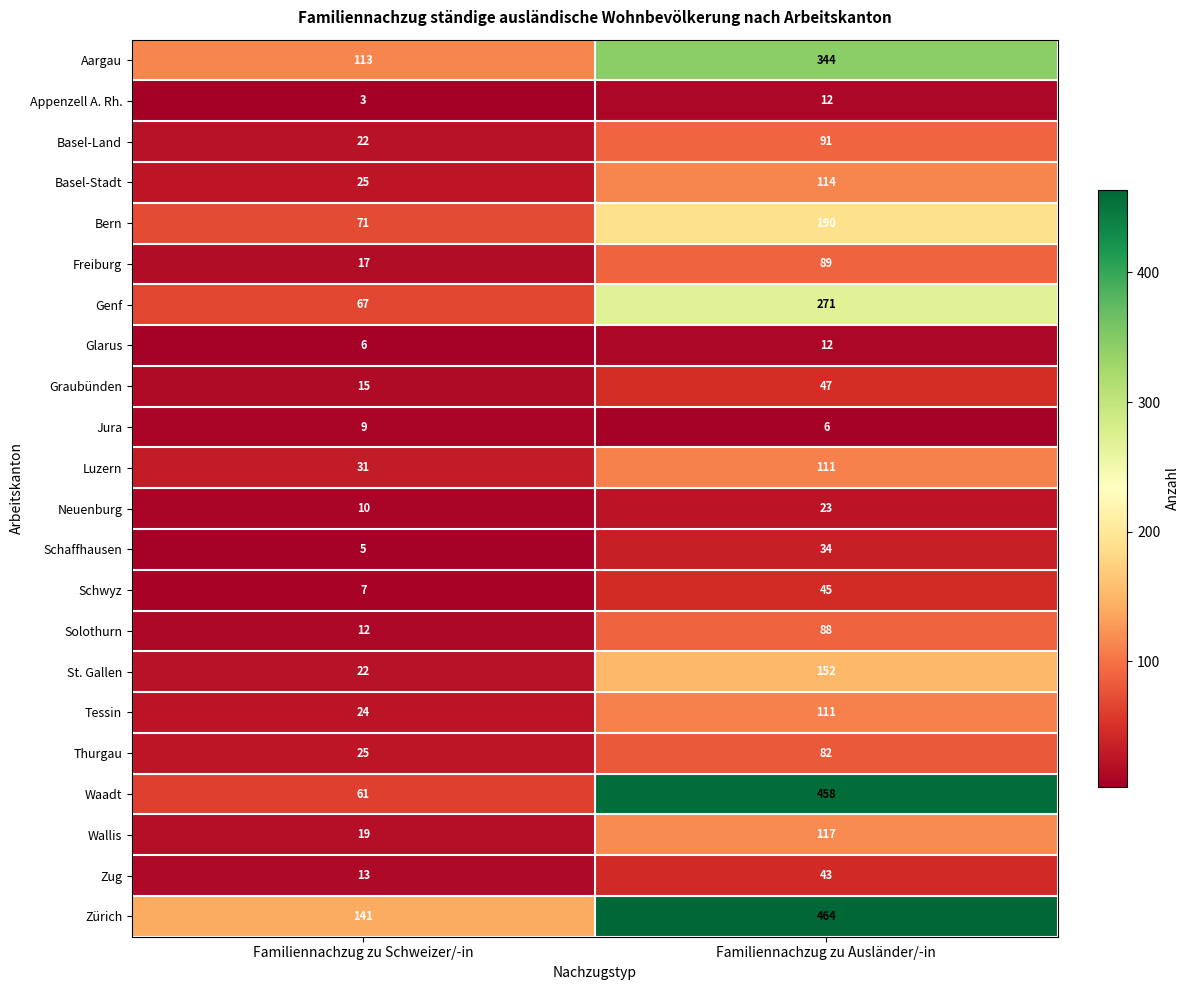

What is the sum of all Aargau values?

457